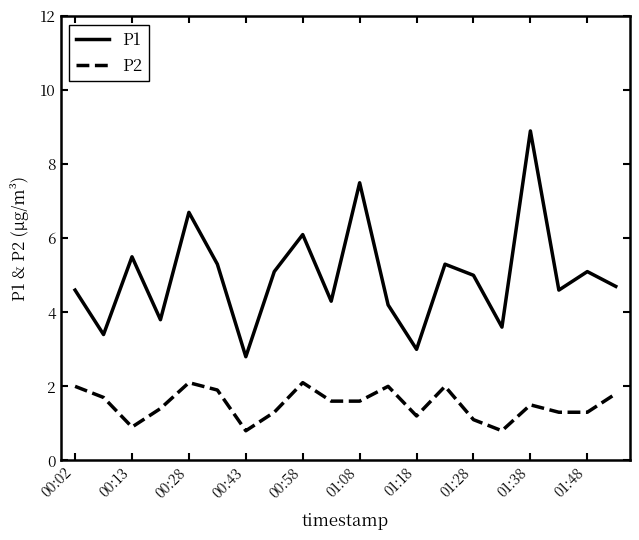

Which series has the largest range (max minus min)?

P1